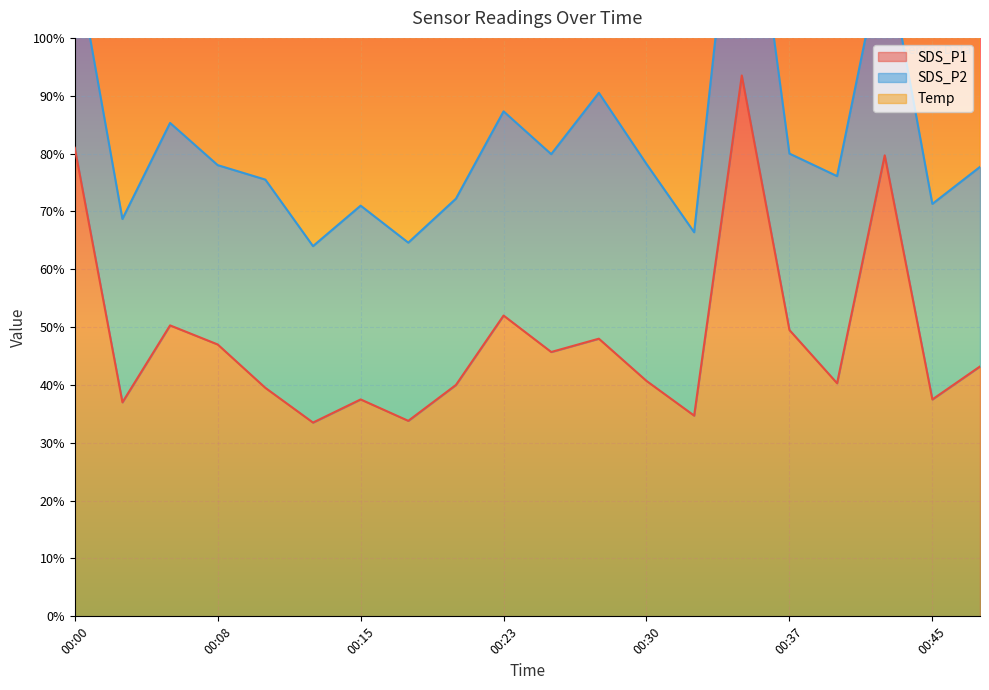

Between 00:13 and 00:18, which series saw the biggest shift?

Temp